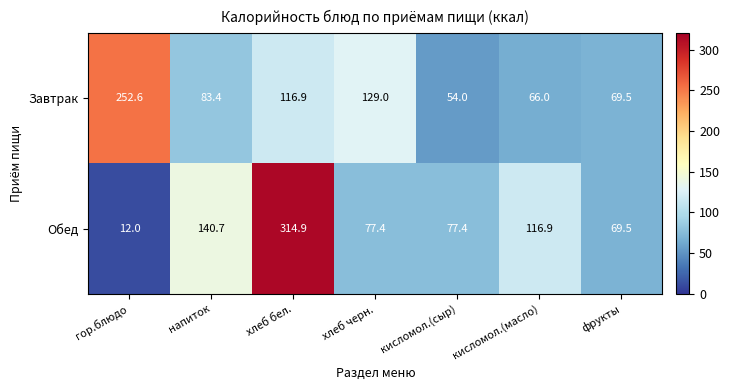

Which series has the largest range (max minus min)?

Обед